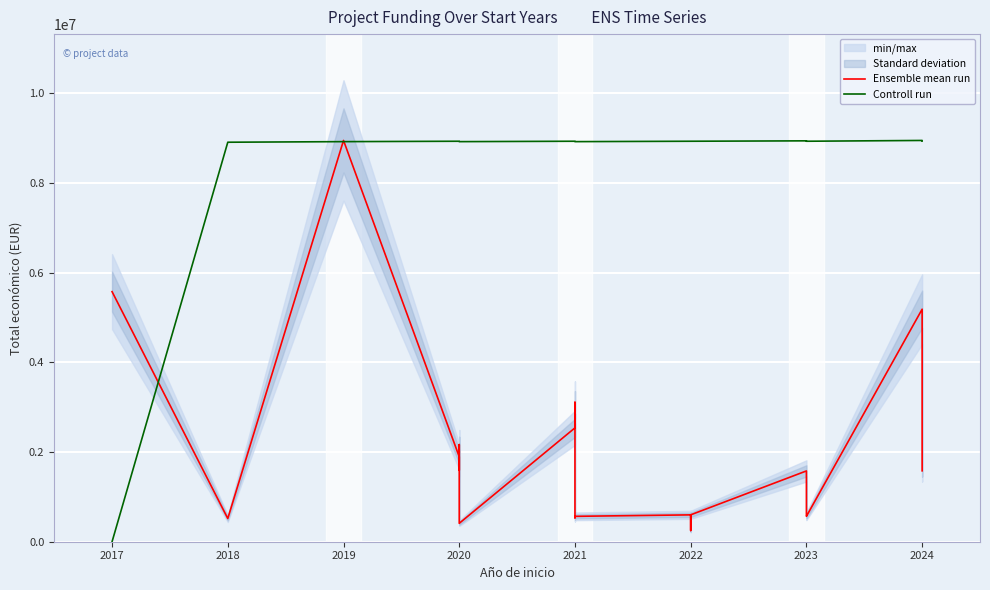

What are all the series names shown in the legend?

Ensemble mean run, Controll run